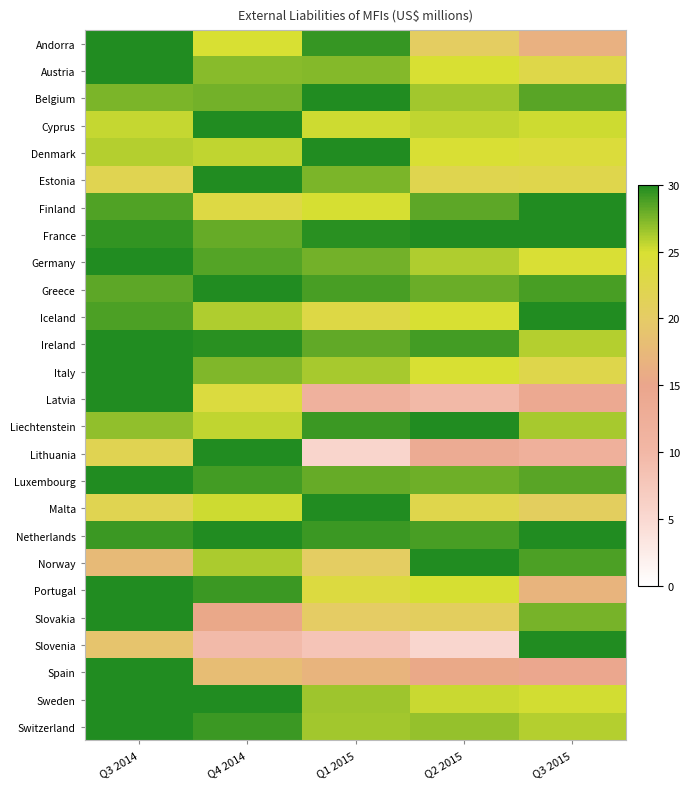

Reading left to right, what are all the values shown in this chart?

Andorra: Q3 2014=30.0	Q4 2014=24.9	Q1 2015=29.4	Q2 2015=20.5	Q3 2015=16.5
Austria: Q3 2014=30.0	Q4 2014=27.1	Q1 2015=27.3	Q2 2015=24.9	Q3 2015=22.8
Belgium: Q3 2014=27.5	Q4 2014=27.7	Q1 2015=30.0	Q2 2015=26.4	Q3 2015=28.4
Cyprus: Q3 2014=25.5	Q4 2014=30.0	Q1 2015=25.3	Q2 2015=25.6	Q3 2015=25.3
Denmark: Q3 2014=25.9	Q4 2014=25.6	Q1 2015=30.0	Q2 2015=24.8	Q3 2015=24.1
Estonia: Q3 2014=22.0	Q4 2014=30.0	Q1 2015=27.5	Q2 2015=22.2	Q3 2015=22.4
Finland: Q3 2014=28.6	Q4 2014=23.2	Q1 2015=25.0	Q2 2015=28.3	Q3 2015=30.0
France: Q3 2014=29.4	Q4 2014=28.0	Q1 2015=29.7	Q2 2015=30.0	Q3 2015=30.0
Germany: Q3 2014=30.0	Q4 2014=28.6	Q1 2015=27.7	Q2 2015=26.1	Q3 2015=24.7
Greece: Q3 2014=28.3	Q4 2014=30.0	Q1 2015=28.9	Q2 2015=27.9	Q3 2015=28.9
Iceland: Q3 2014=28.7	Q4 2014=26.0	Q1 2015=23.2	Q2 2015=24.9	Q3 2015=30.0
Ireland: Q3 2014=30.0	Q4 2014=29.7	Q1 2015=28.2	Q2 2015=29.0	Q3 2015=25.9
Italy: Q3 2014=30.0	Q4 2014=27.4	Q1 2015=26.3	Q2 2015=25.0	Q3 2015=22.6
Latvia: Q3 2014=30.0	Q4 2014=23.8	Q1 2015=11.7	Q2 2015=9.8	Q3 2015=14.0
Liechtenstein: Q3 2014=26.8	Q4 2014=25.6	Q1 2015=29.3	Q2 2015=30.0	Q3 2015=26.3
Lithuania: Q3 2014=21.8	Q4 2014=30.0	Q1 2015=5.5	Q2 2015=13.6	Q3 2015=12.0
Luxembourg: Q3 2014=30.0	Q4 2014=29.1	Q1 2015=28.0	Q2 2015=27.8	Q3 2015=28.4
Malta: Q3 2014=22.0	Q4 2014=25.2	Q1 2015=30.0	Q2 2015=22.4	Q3 2015=20.7
Netherlands: Q3 2014=29.3	Q4 2014=30.0	Q1 2015=29.2	Q2 2015=28.9	Q3 2015=30.0
Norway: Q3 2014=17.8	Q4 2014=26.2	Q1 2015=20.4	Q2 2015=30.0	Q3 2015=28.8
Portugal: Q3 2014=30.0	Q4 2014=29.3	Q1 2015=23.6	Q2 2015=25.0	Q3 2015=16.9
Slovakia: Q3 2014=30.0	Q4 2014=15.4	Q1 2015=20.1	Q2 2015=20.7	Q3 2015=27.6
Slovenia: Q3 2014=19.0	Q4 2014=9.6	Q1 2015=8.1	Q2 2015=5.3	Q3 2015=30.0
Spain: Q3 2014=30.0	Q4 2014=18.1	Q1 2015=17.0	Q2 2015=15.6	Q3 2015=14.4
Sweden: Q3 2014=29.9	Q4 2014=30.0	Q1 2015=26.6	Q2 2015=25.4	Q3 2015=25.1
Switzerland: Q3 2014=30.0	Q4 2014=29.2	Q1 2015=26.5	Q2 2015=26.7	Q3 2015=26.0